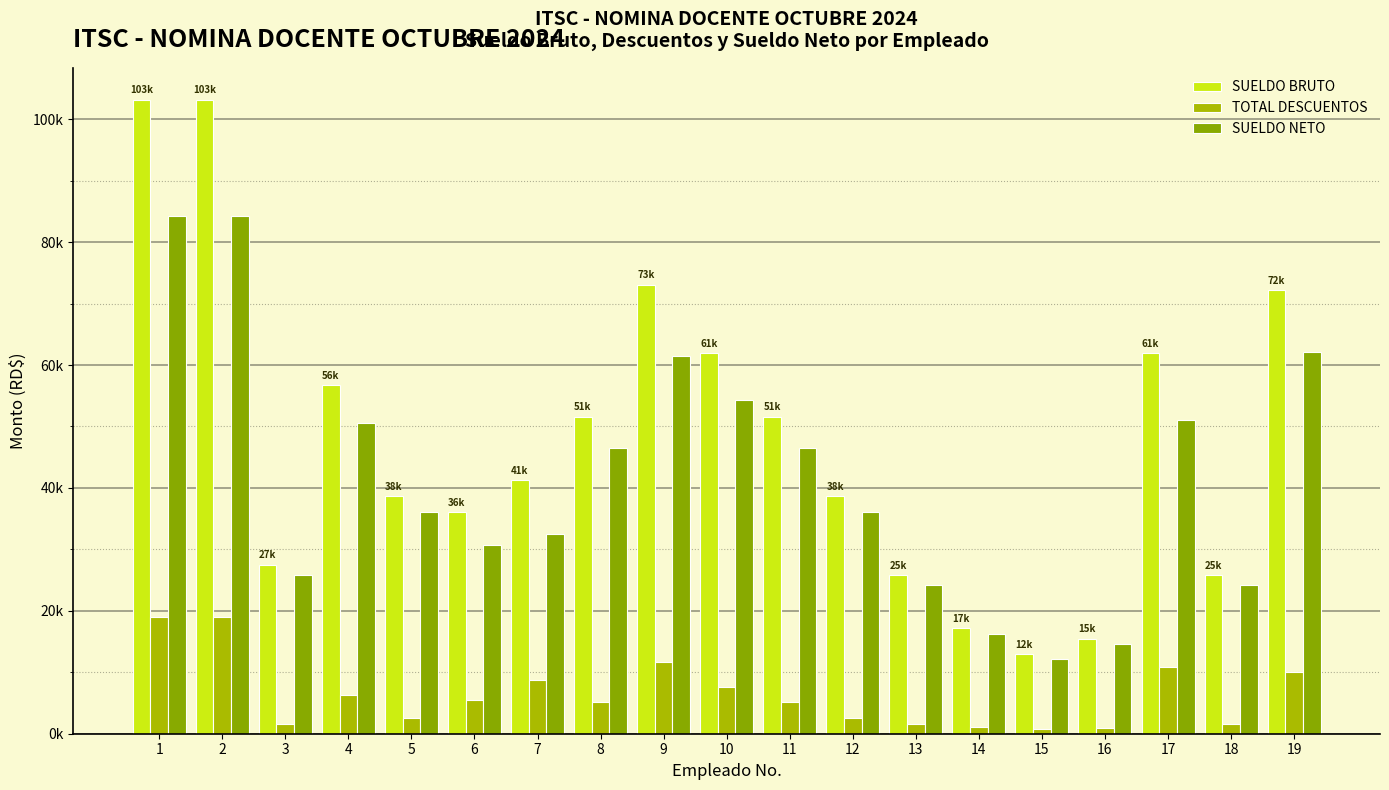

Reading left to right, list all the values displayed in this chart.

SUELDO BRUTO: 103200.0	103200.0	27520.0	56760.0	38700.0	36120.0	41280.0	51600.0	73100.0	61920.0	51600.0	38700.0	25800.0	17200.0	12900.0	15480.0	61920.0	25800.0	72240.0
TOTAL DESCUENTOS: 18982.3	18982.3	1651.4	6256.5	2571.3	5481.2	8767.7	5154.4	11669.4	7532.4	5154.4	2571.3	1549.8	1041.5	787.4	939.9	10863.9	1549.8	10084.4
SUELDO NETO: 84217.7	84217.7	25868.6	50503.5	36128.7	30638.8	32512.3	46445.6	61430.6	54387.6	46445.6	36128.7	24250.2	16158.5	12112.6	14540.1	51056.1	24250.2	62155.6